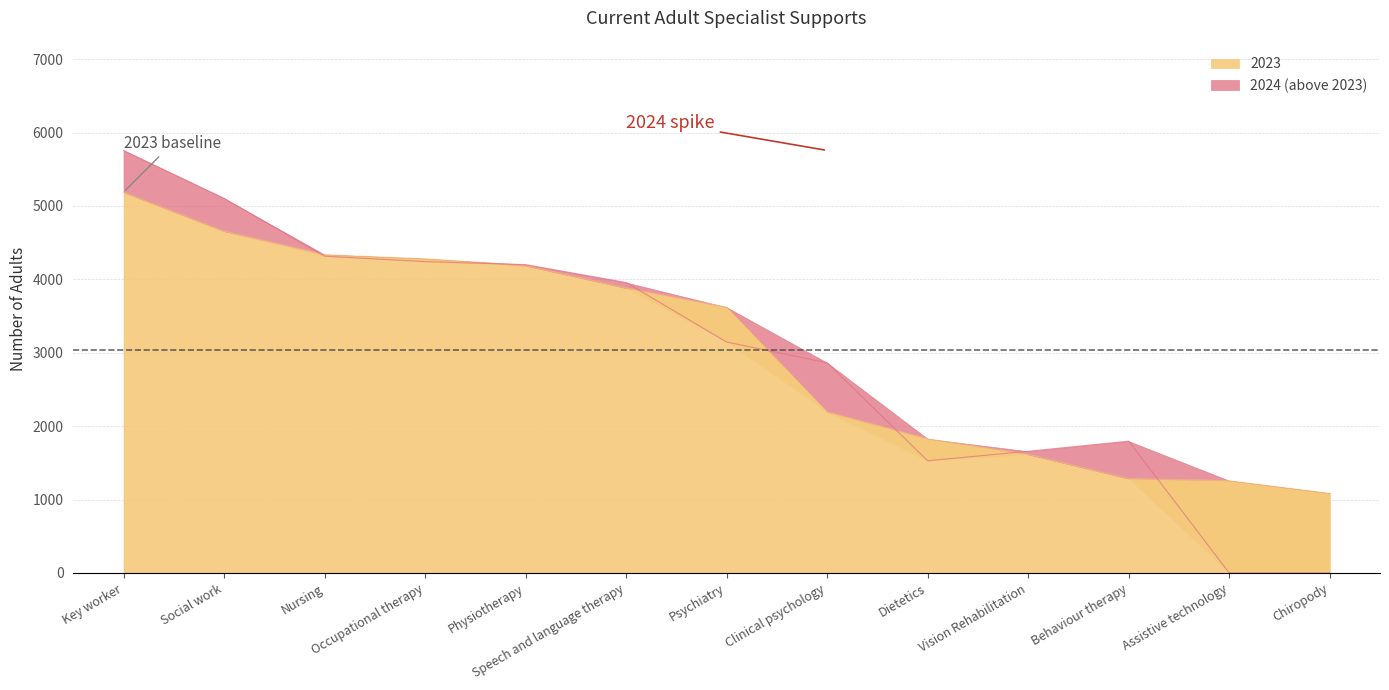

What position from the left is Key worker?

1